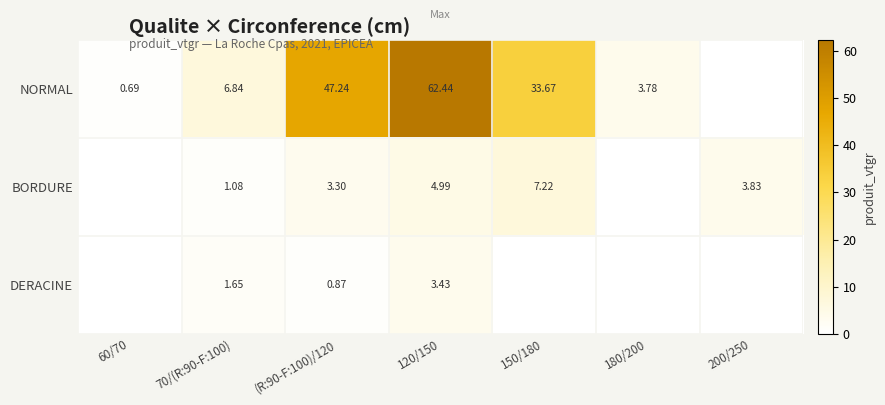

At how many categories does at least one series exceed 54?

1